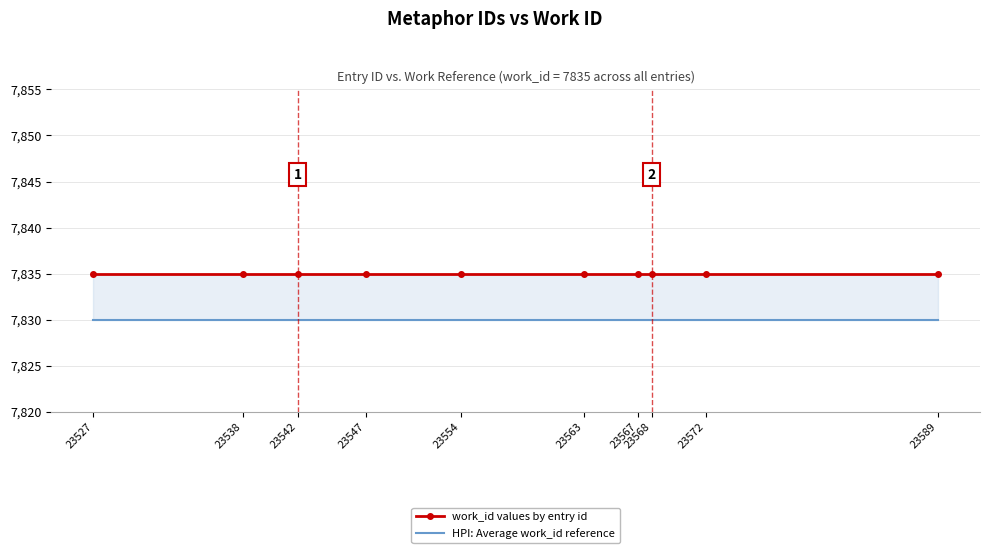

What is the approximate value of HPI: Average work_id reference at 23568?

7830